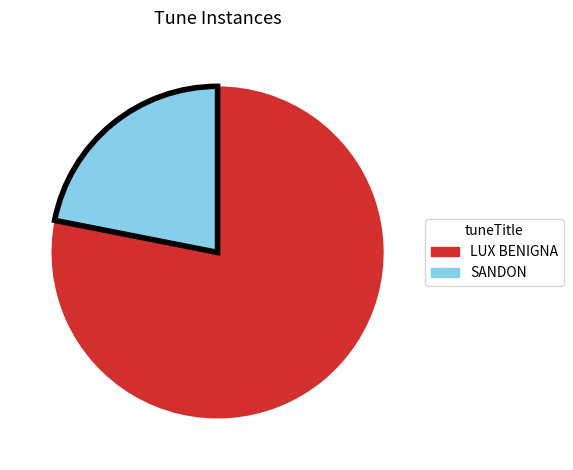

Rank the categories by value from highest to lowest.

LUX BENIGNA, SANDON